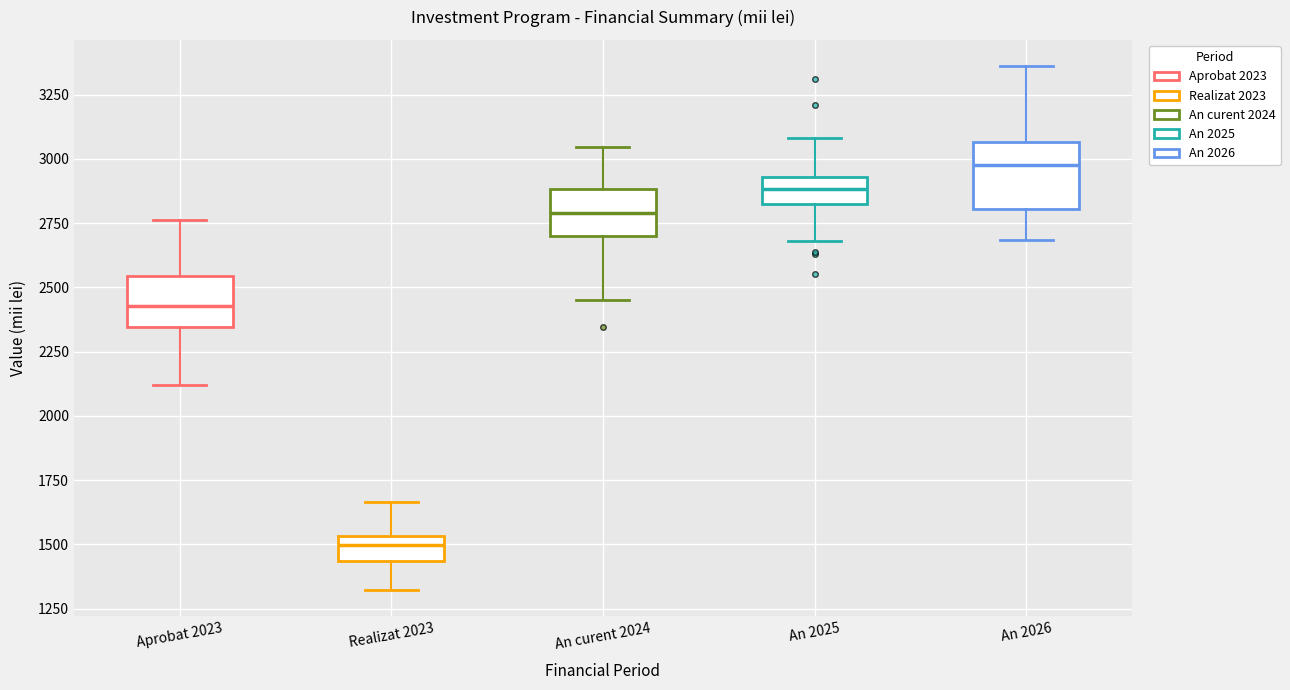

Reading left to right, read every box against the y-axis: the position of its median line, the range the box covers, and the ends of its whiskers. The values are not printed on the chart, so give them approximately, as read against the axis.

Aprobat 2023: median 2450, box 2350 to 2550, whiskers 2100 to 2750
Realizat 2023: median 1500, box 1450 to 1550, whiskers 1300 to 1650
An curent 2024: median 2800, box 2700 to 2900, whiskers 2450 to 3050
An 2025: median 2900, box 2800 to 2950, whiskers 2700 to 3100
An 2026: median 3000, box 2800 to 3050, whiskers 2700 to 3350